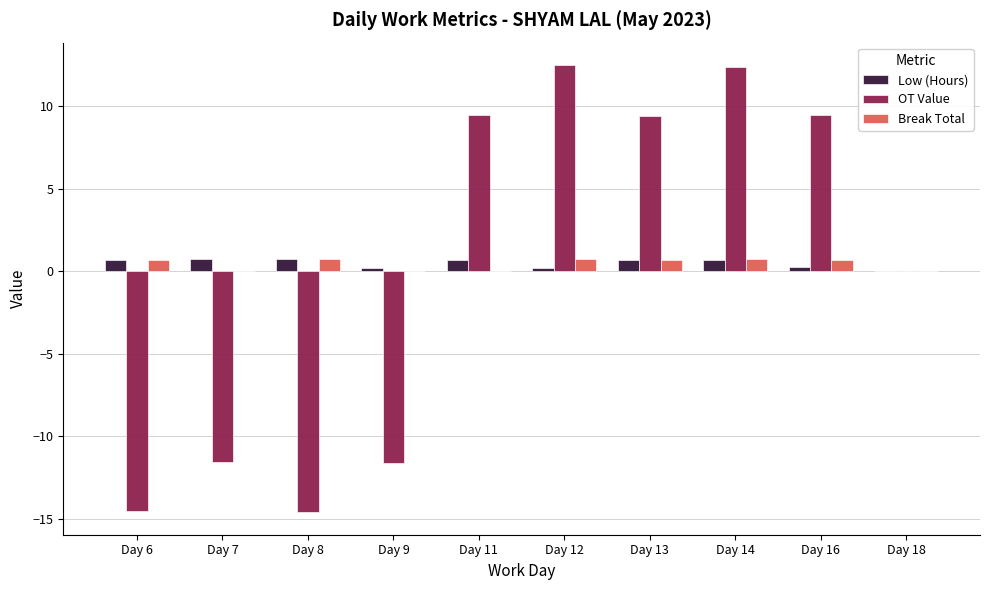

What is the highest value of the Low (Hours) series?

0.7